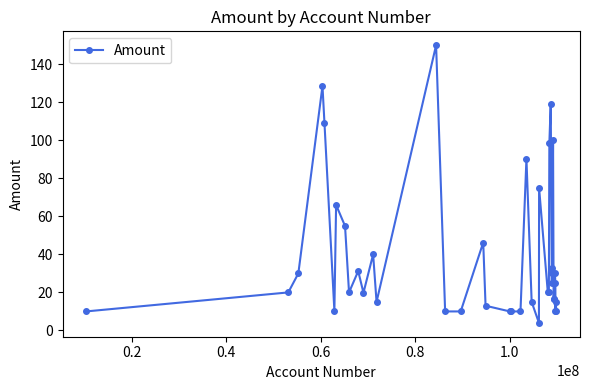

What is the difference between the second highest and minimum values?

124.6